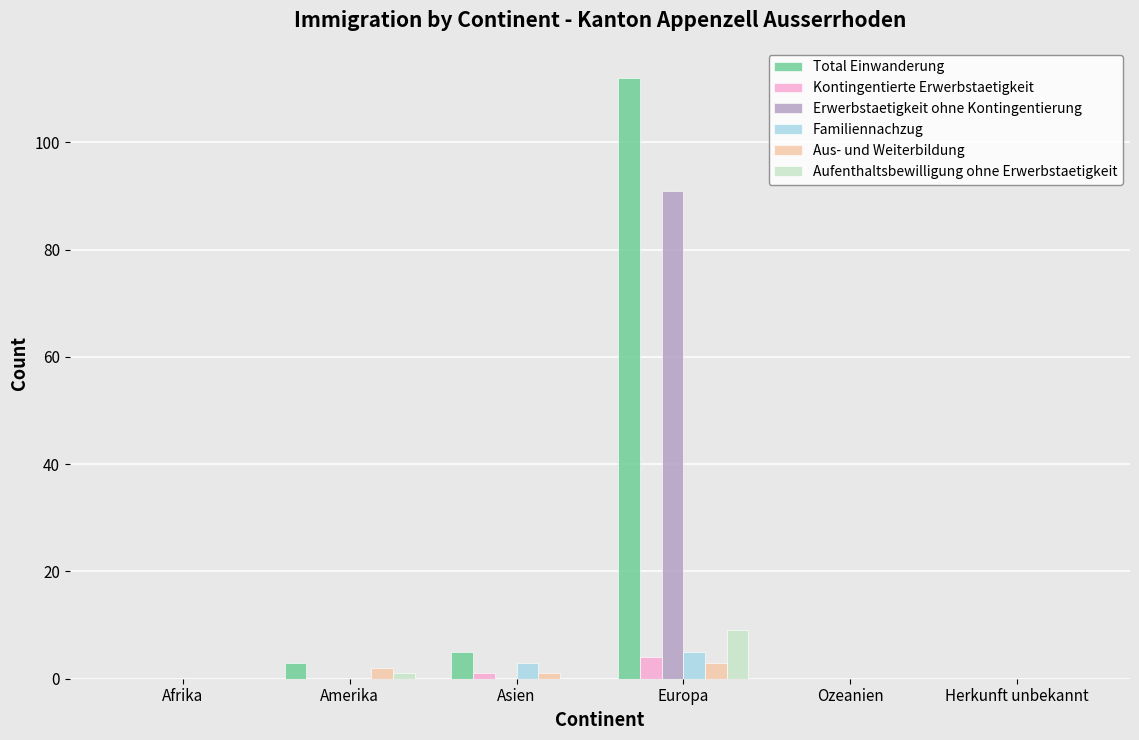

What is the sum of all Familiennachzug values?

8